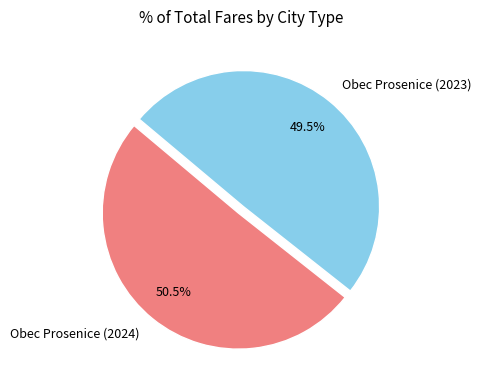

What is the ratio of the value at Obec Prosenice (2024) to the value at Obec Prosenice (2023)?

1.0